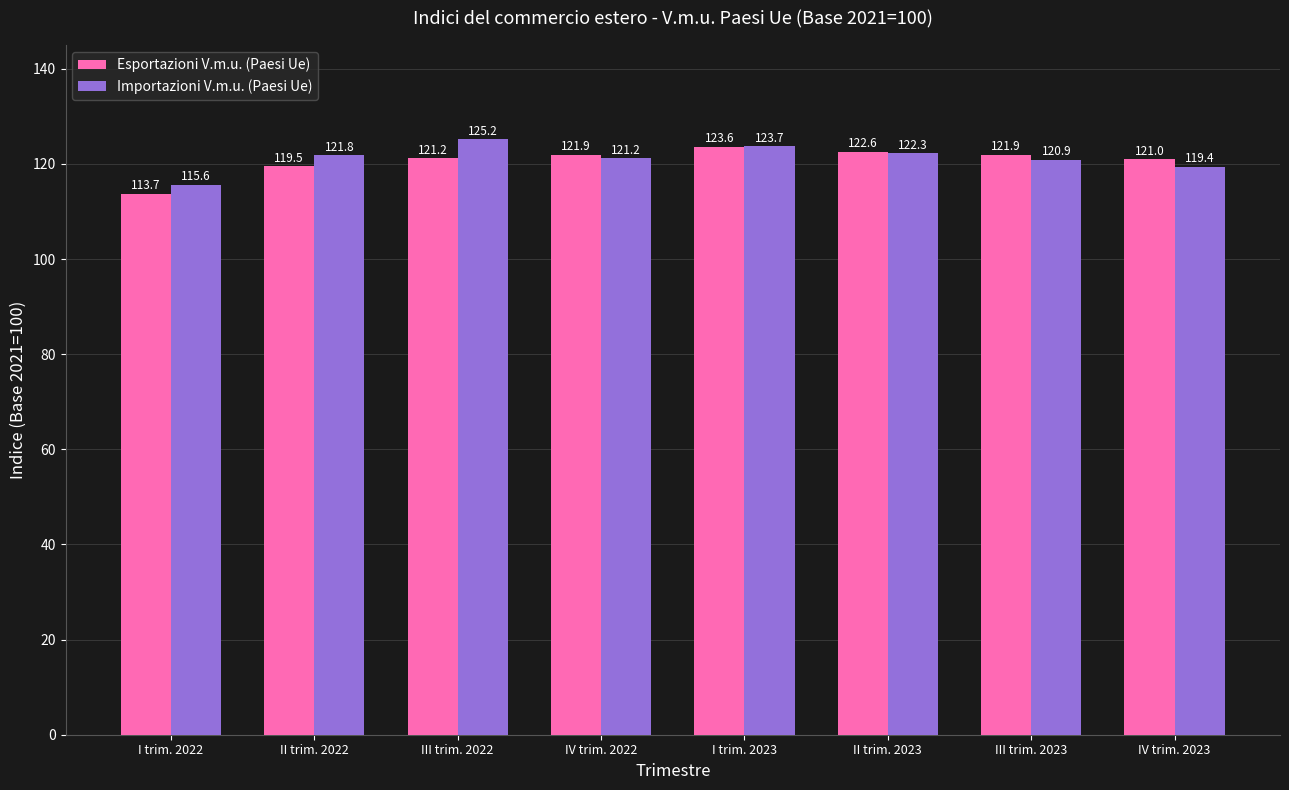

Where does the Importazioni V.m.u. (Paesi Ue) series first go above 121?

II trim. 2022